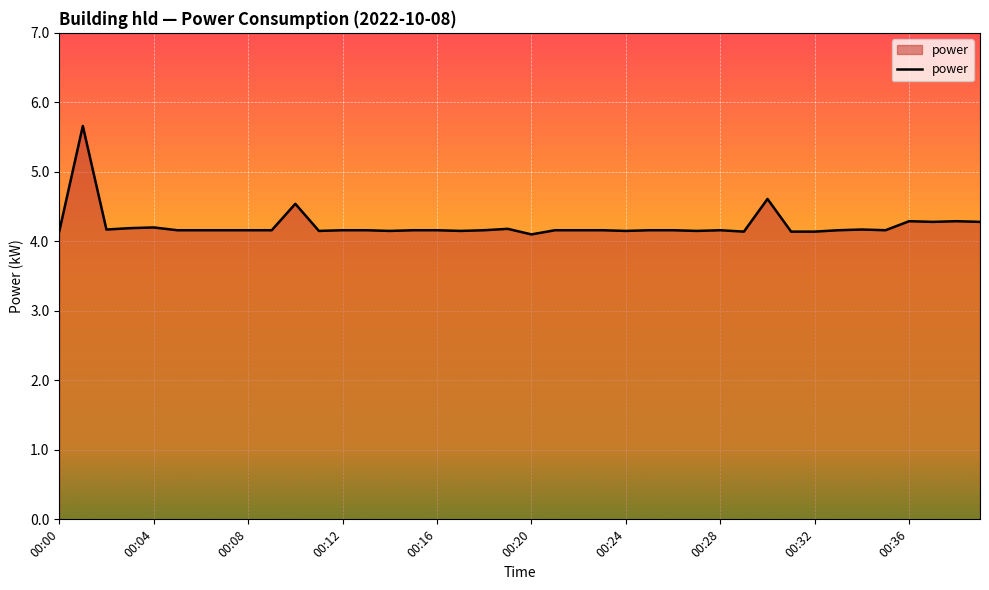

What is the difference between the maximum and minimum values?

1.6